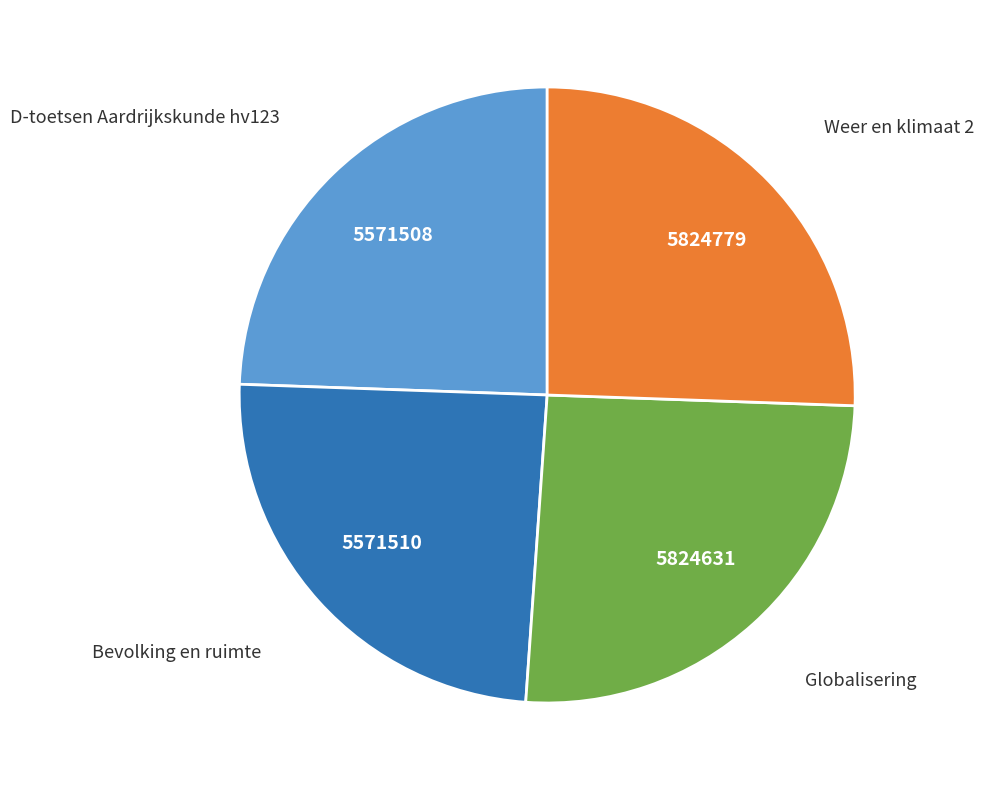

Is there any slice that represents more than half of the pie?

No